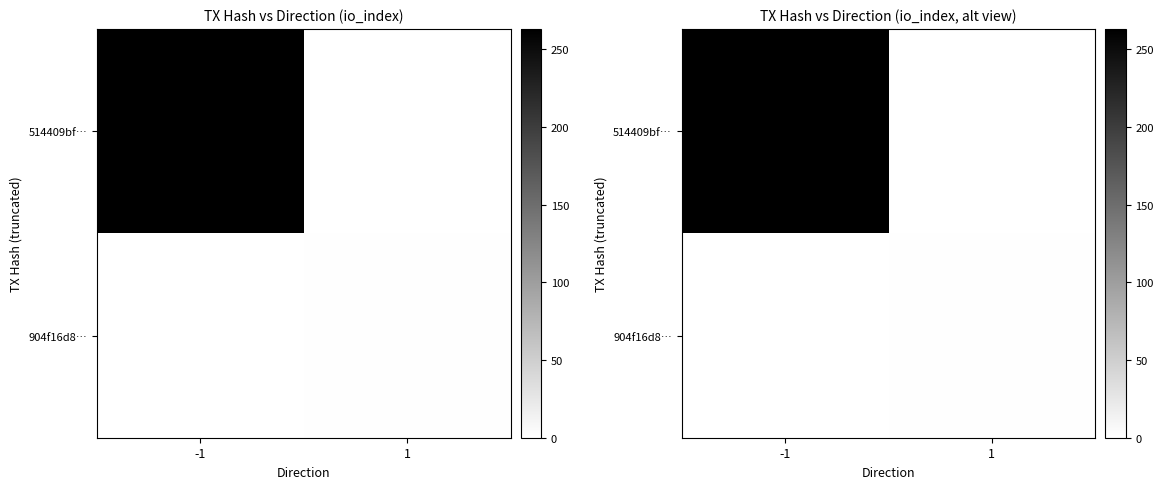

Which category has the lowest value in the 904f16d8… series?

-1